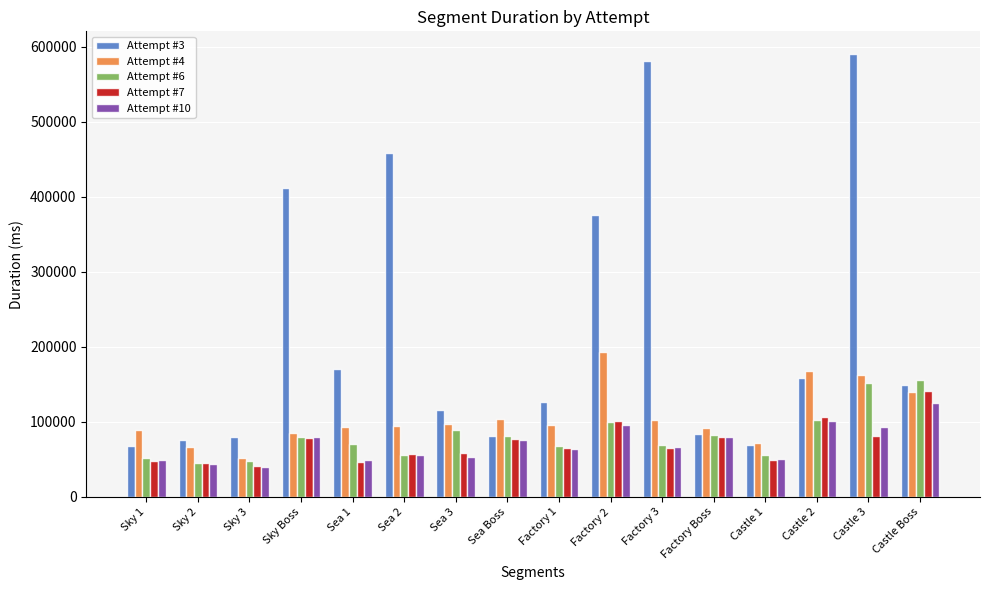

What are all the series names shown in the legend?

Attempt #3, Attempt #4, Attempt #6, Attempt #7, Attempt #10